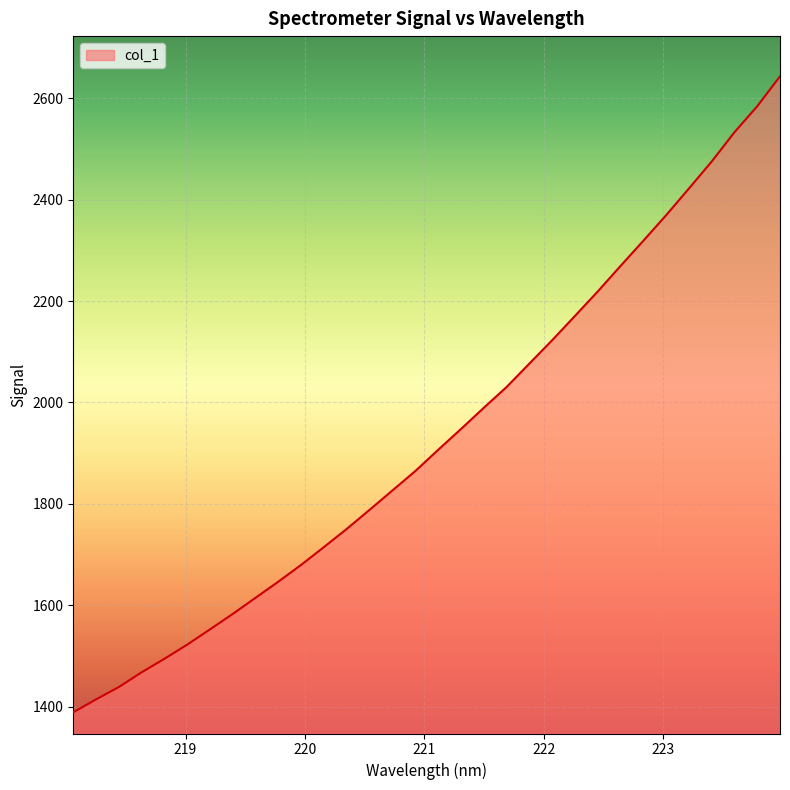

How many lines are shown in the chart?

1